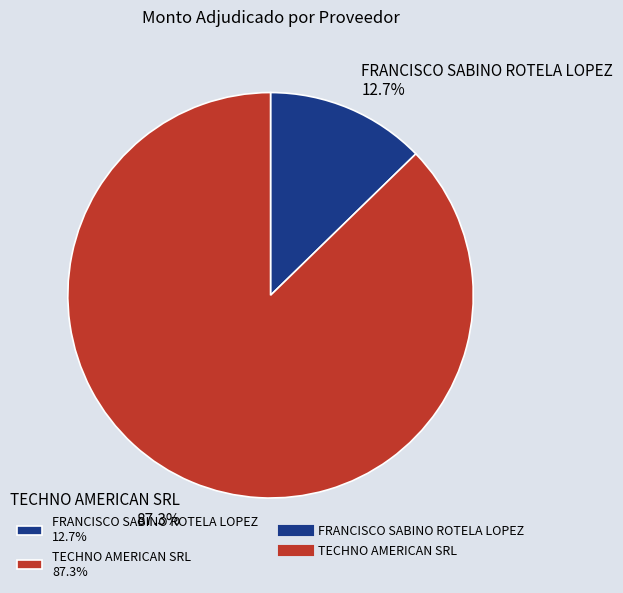

True or false: TECHNO AMERICAN SRL accounts for 87% of the total.

True